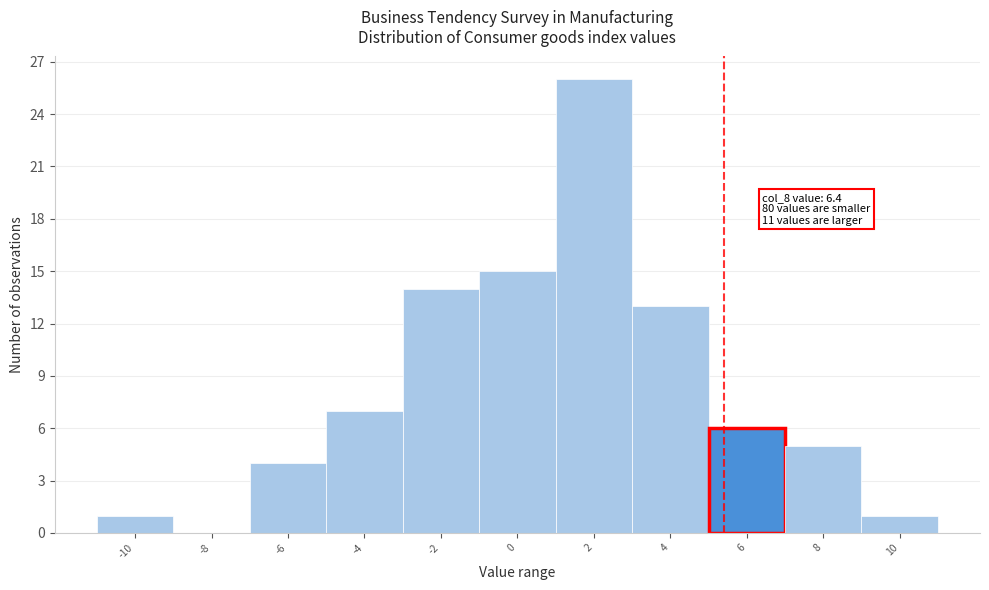

Reading right to left, extract all data points from this chart.

10=1	8=5	6=6	4=13	2=26	0=15	-2=14	-4=7	-6=4	-8=0	-10=1